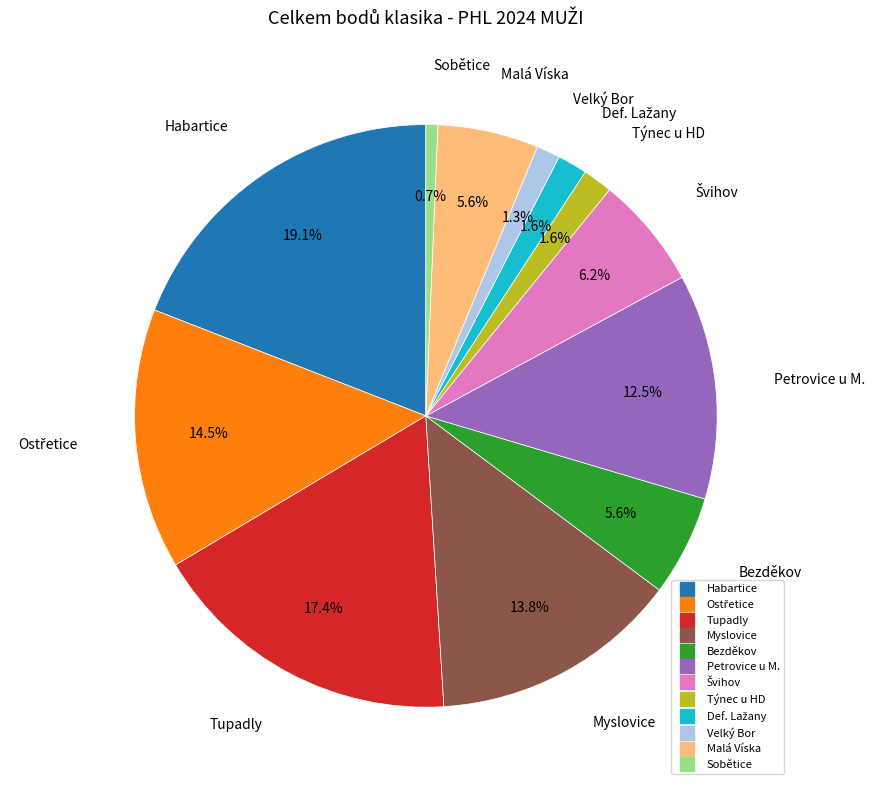

What is the total percentage of Sobětice and Týnec u HD?

2.3%